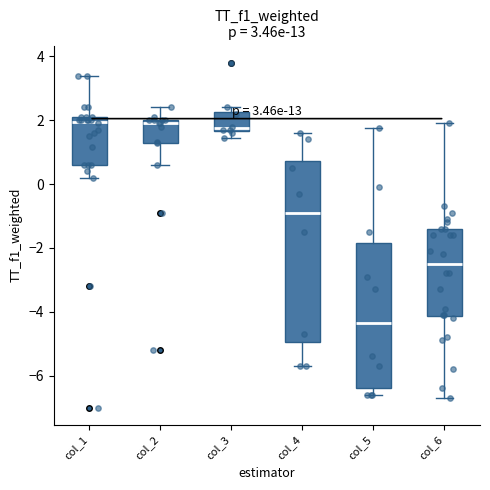

Which box has the lowest median line?

col_5